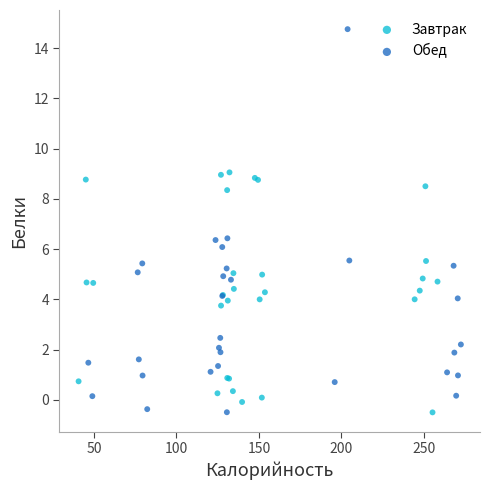

What are all the series names shown in the legend?

Завтрак, Обед